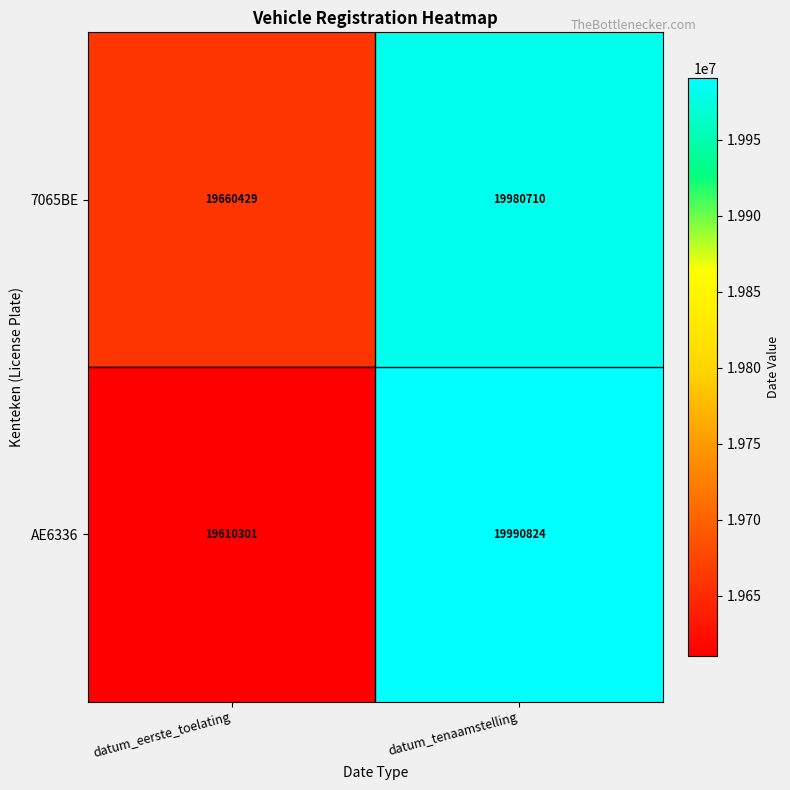

At which category does the chart reach its peak across all series?

datum_tenaamstelling